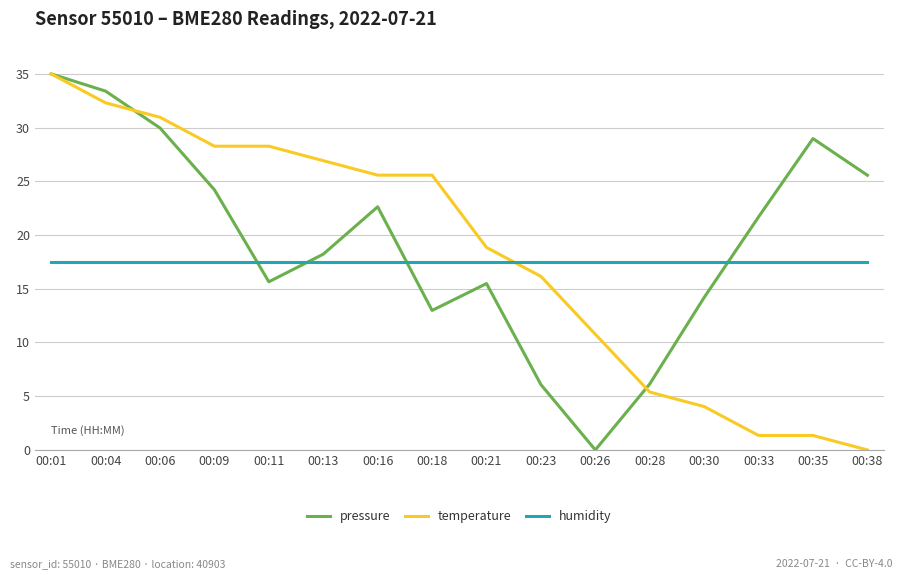

True or false: pressure has a value of 13.3 at 00:33.

False